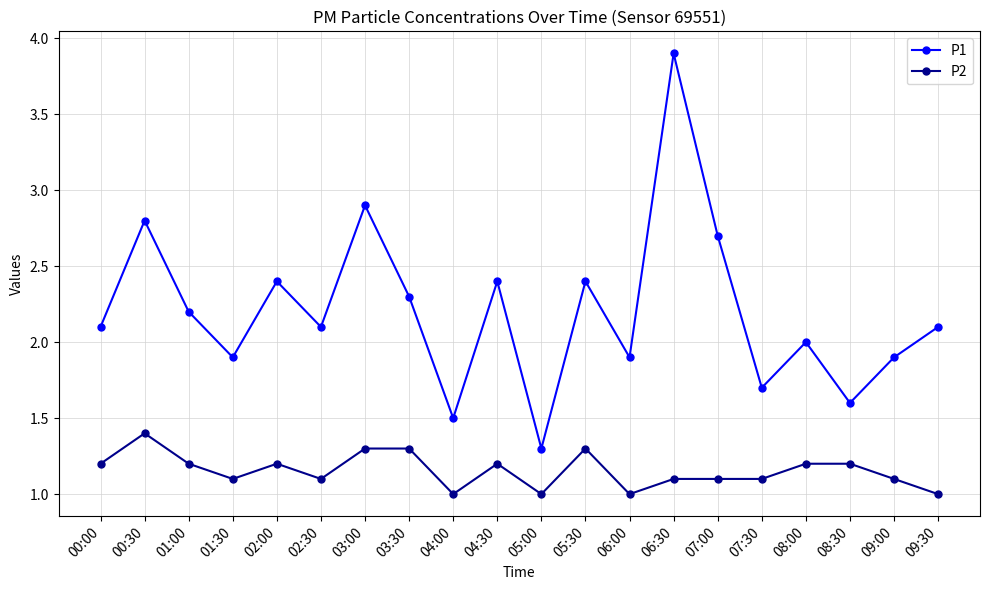

The P1 series shows 2.8 at 08:30. True or false?

False